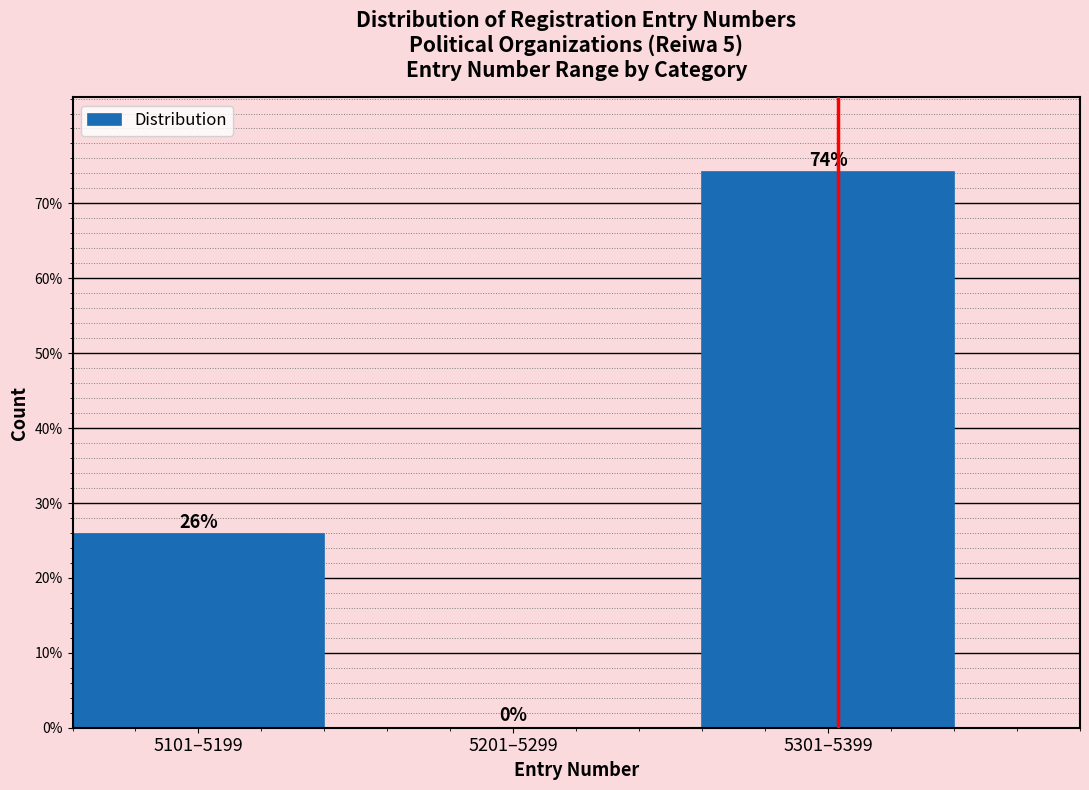

At which label does the data first exceed 25?

5101–5199